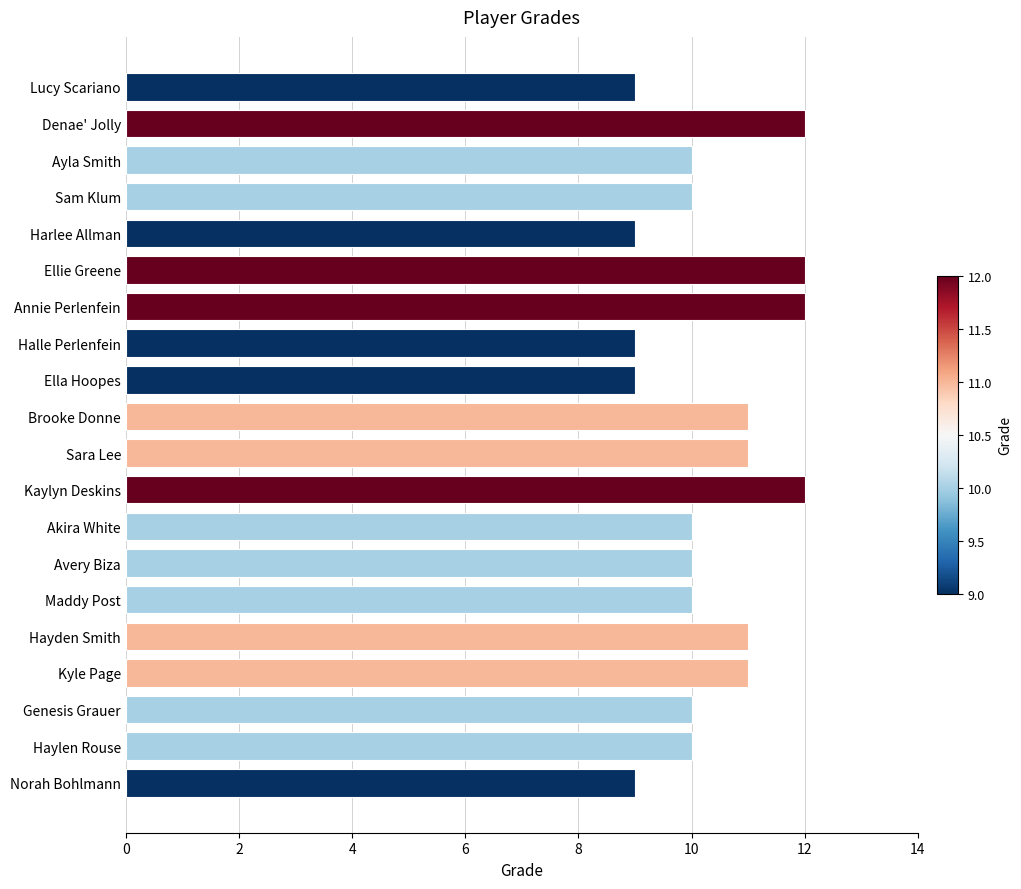

What is the label of the 2nd bar from the bottom?

Haylen Rouse